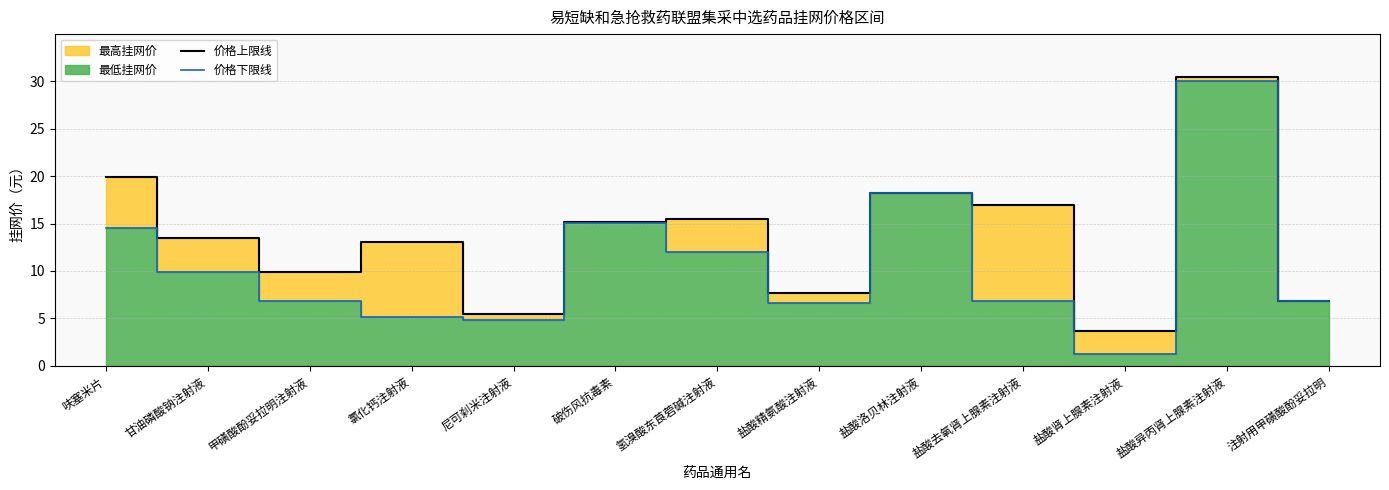

True or false: 价格上限线 has a value of 3.7 at 甲磺酸酚妥拉明注射液.

False